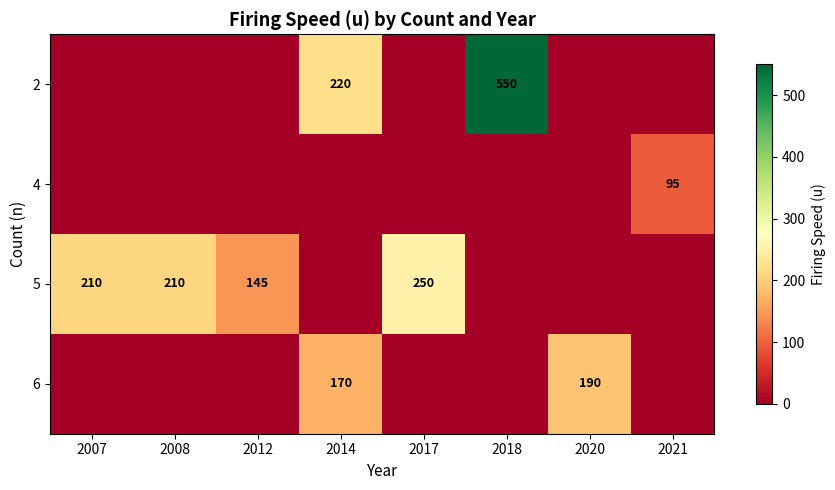

At which category is the sum across all series the highest?

2018